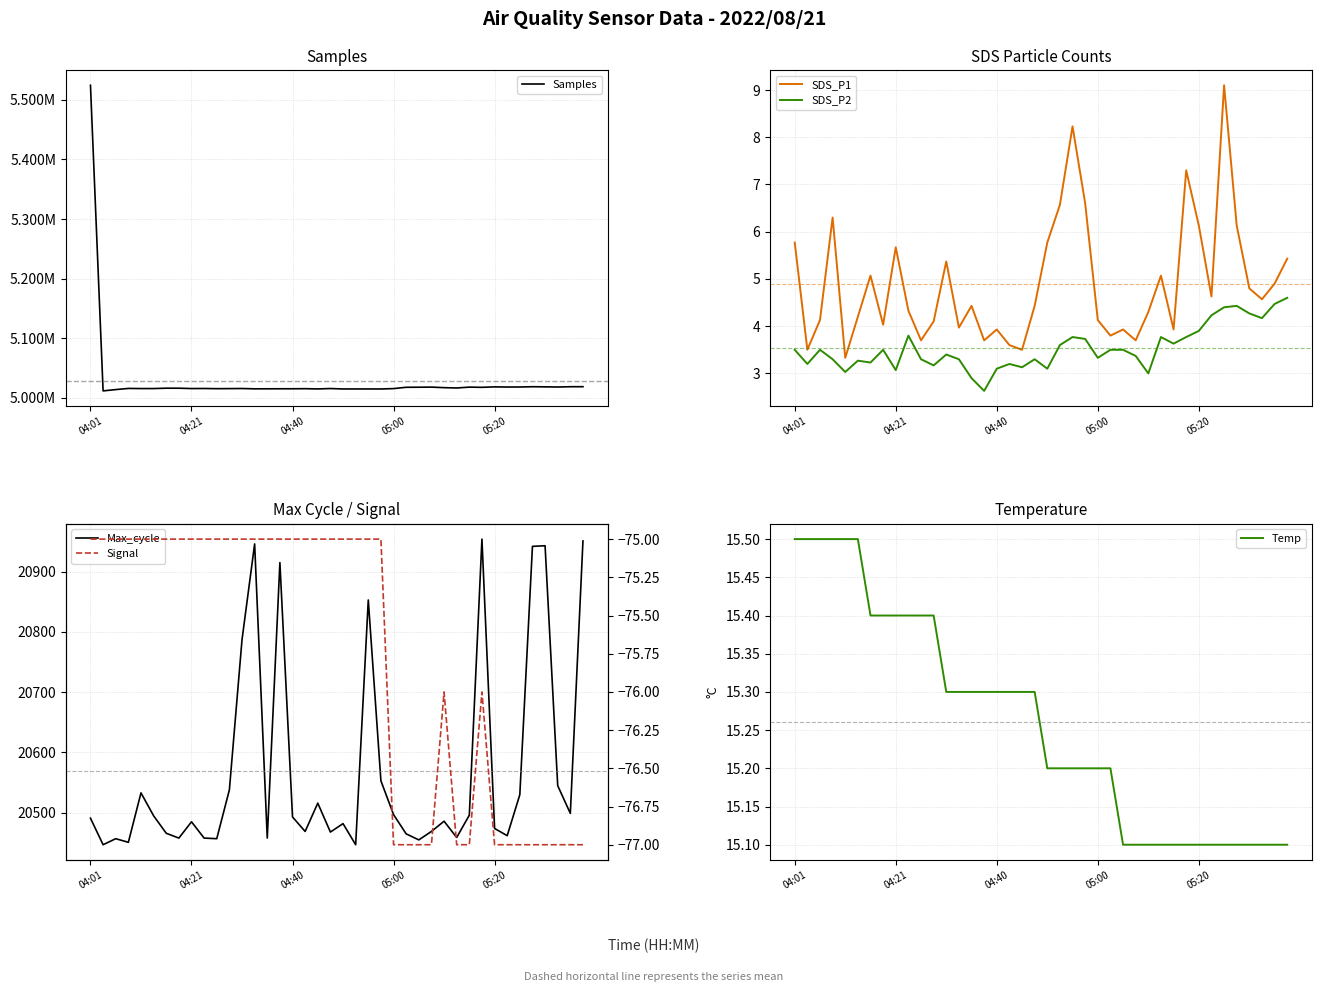

Count the number of categories in the chart.

40